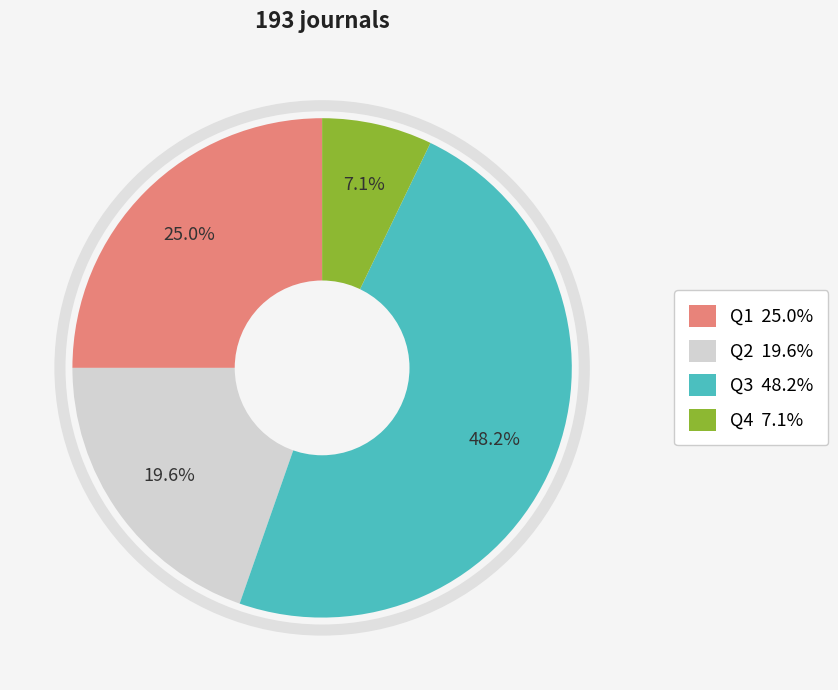

What portion of the pie excludes Q1?

75.0%